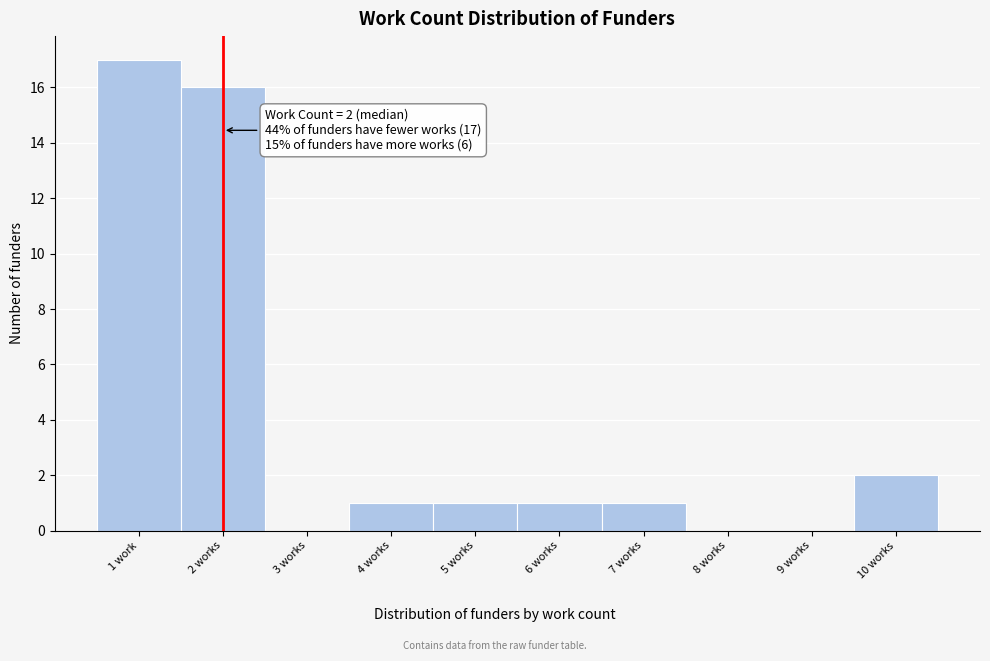

Reading left to right, list all the values displayed in this chart.

1 work=17	2 works=16	3 works=0	4 works=1	5 works=1	6 works=1	7 works=1	8 works=0	9 works=0	10 works=2